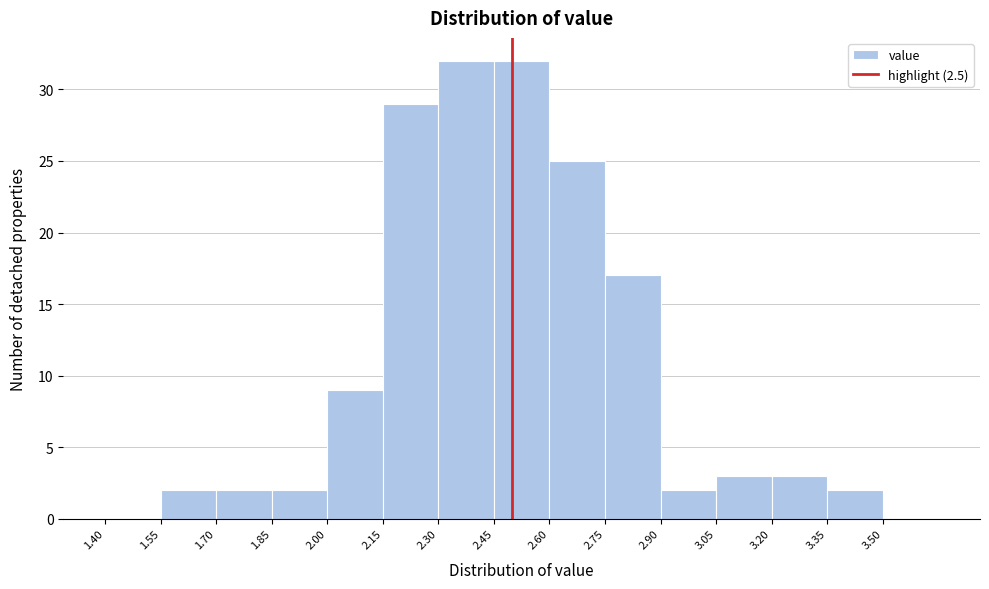

What is the height of the bar covering 1.55 to 1.70 on the x-axis? Neither the bar edges nor the heights are printed on the chart, so give them approximately, as read against the axes.

2